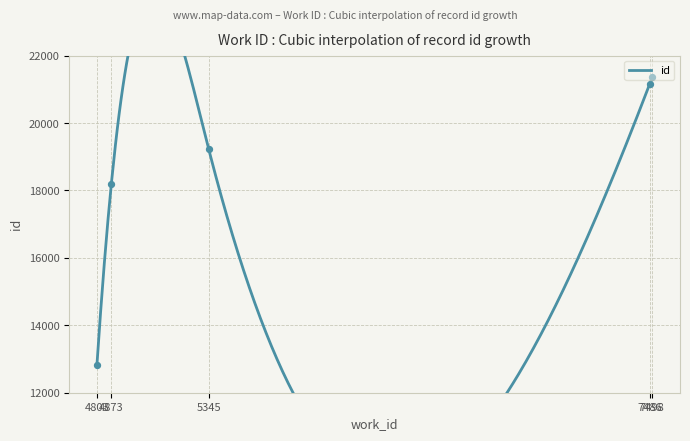

What is the ratio of the value at 7498 to the value at 4873?

1.2